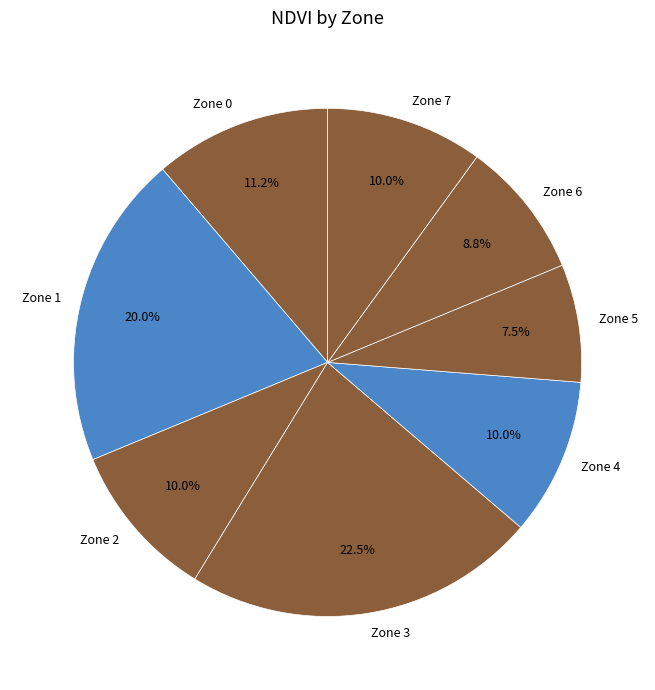

What is the ratio of the value at Zone 0 to the value at Zone 6?

1.3